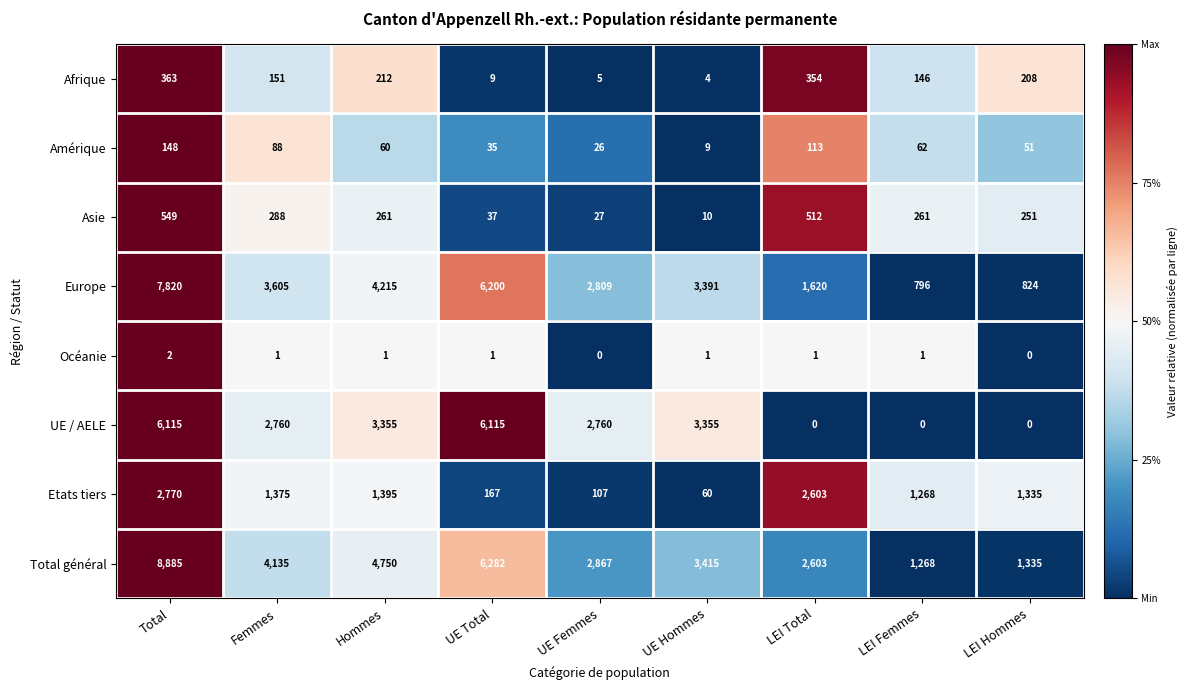

What is the difference between the Europe values at LEI Hommes and LEI Femmes?

28